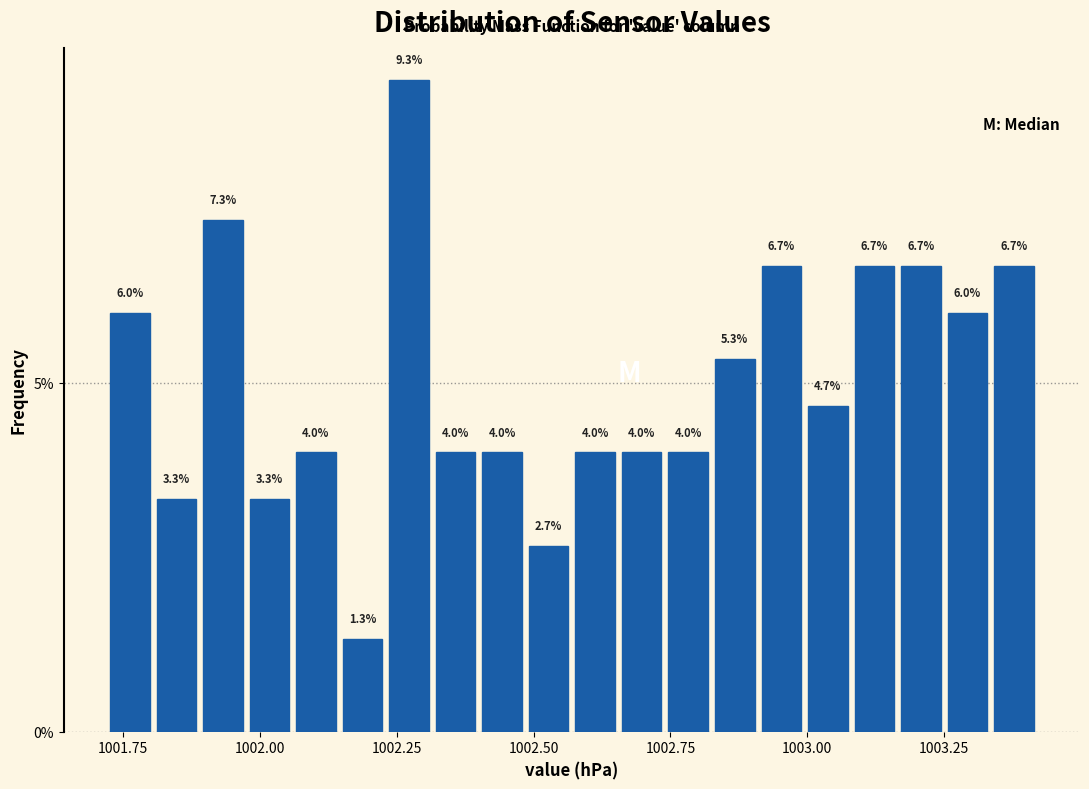

Around what value on the x-axis is the tallest bar? Give the approximate position of its centre, as read against the axis.

1002.25